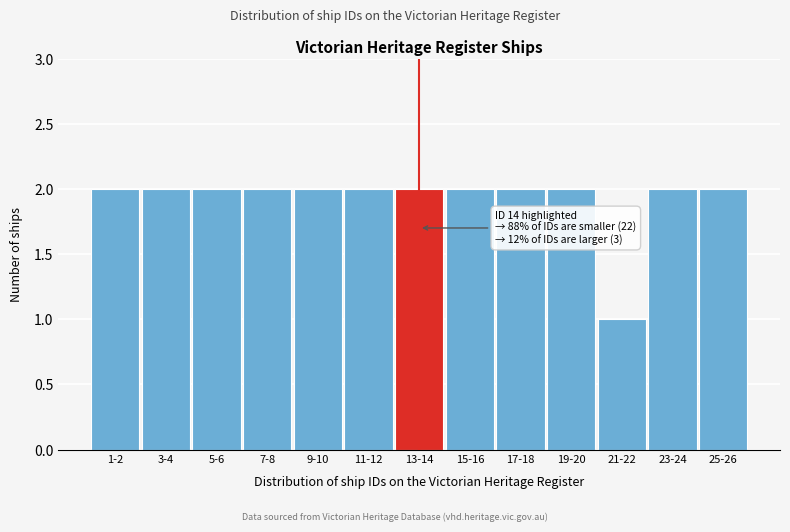

Reading left to right, list all the values displayed in this chart.

1-2=2	3-4=2	5-6=2	7-8=2	9-10=2	11-12=2	13-14=2	15-16=2	17-18=2	19-20=2	21-22=1	23-24=2	25-26=2